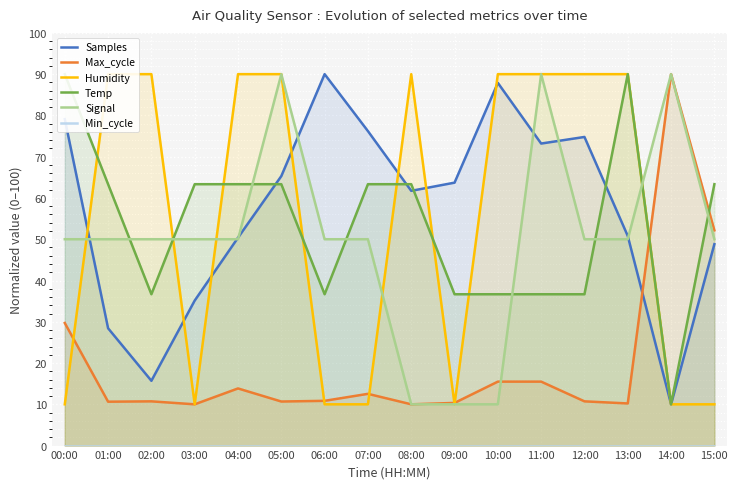

How many values in the Temp series exceed 63?

9